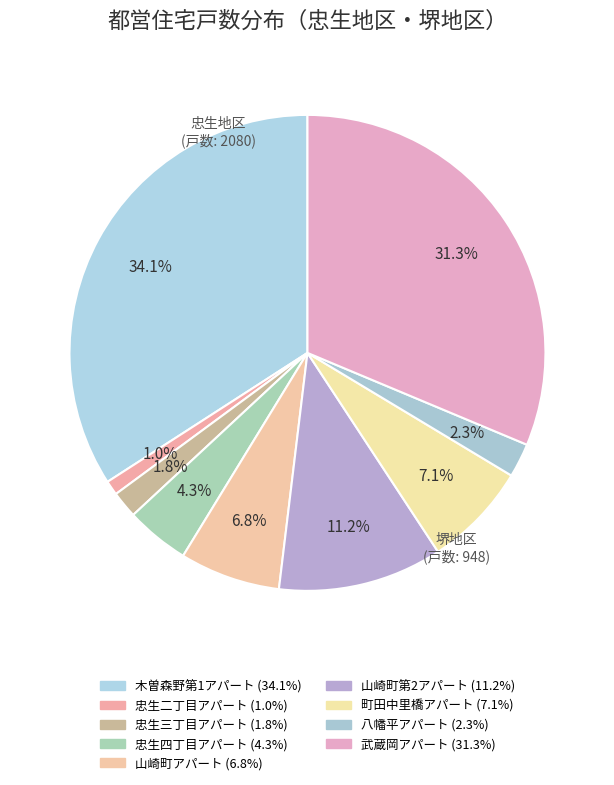

How many segments does this pie chart have?

9